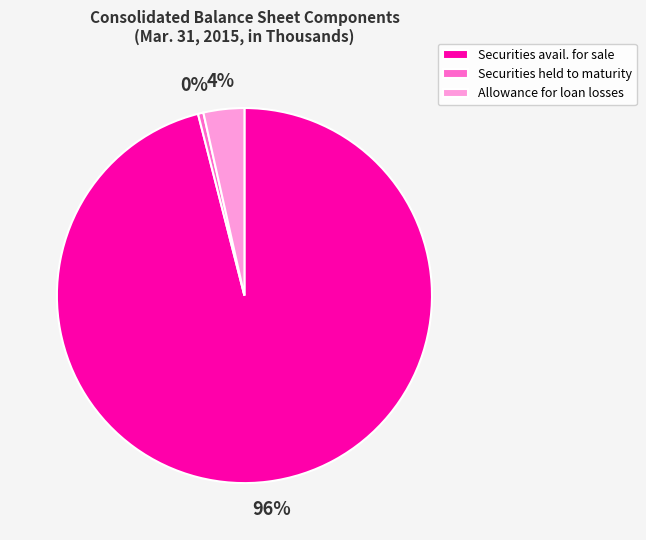

Is there any slice that represents more than half of the pie?

Yes